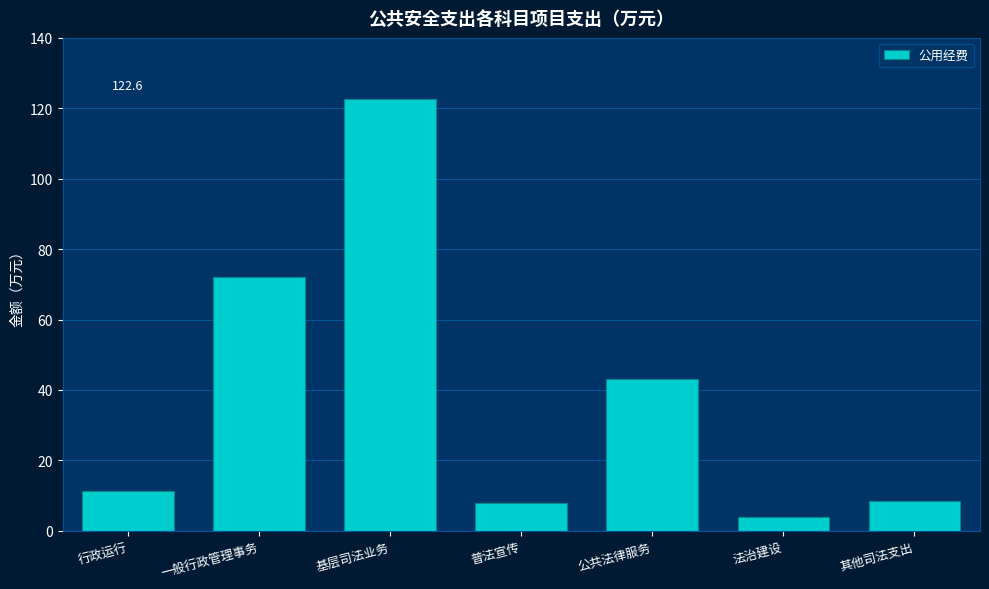

Does the chart contain any negative values?

No